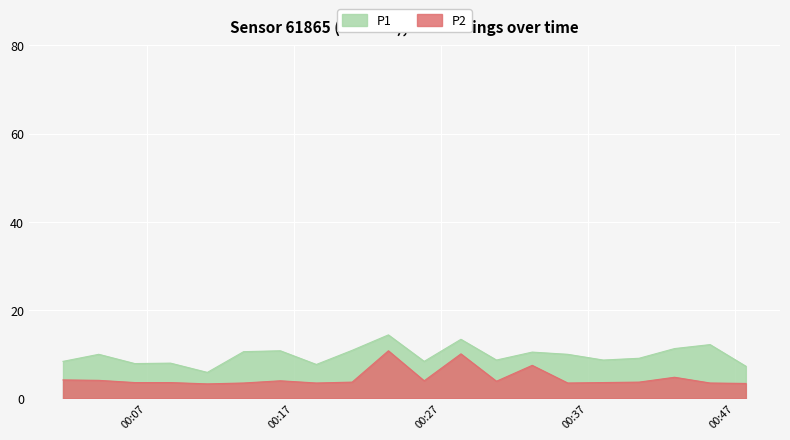

True or false: P2 has a value of 3.4 at 2023-03-14T00:47:46.

True